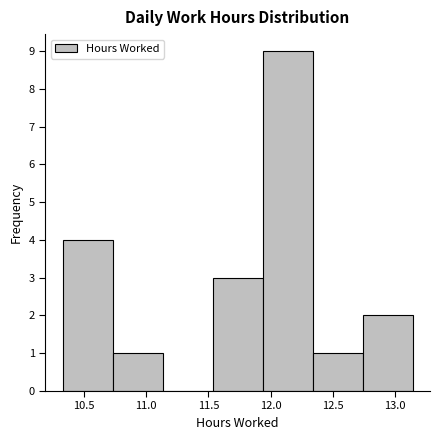

What is the height of the bar covering 11.55 to 11.95 on the x-axis? Neither the bar edges nor the heights are printed on the chart, so give them approximately, as read against the axes.

3